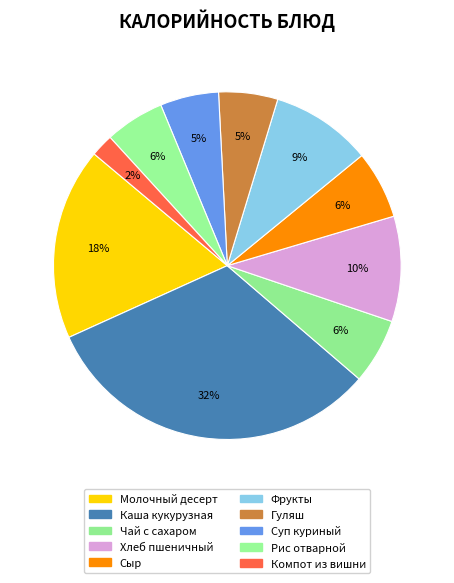

To the nearest percent, what is the difference between the largest and smallest slice percentages?

30%